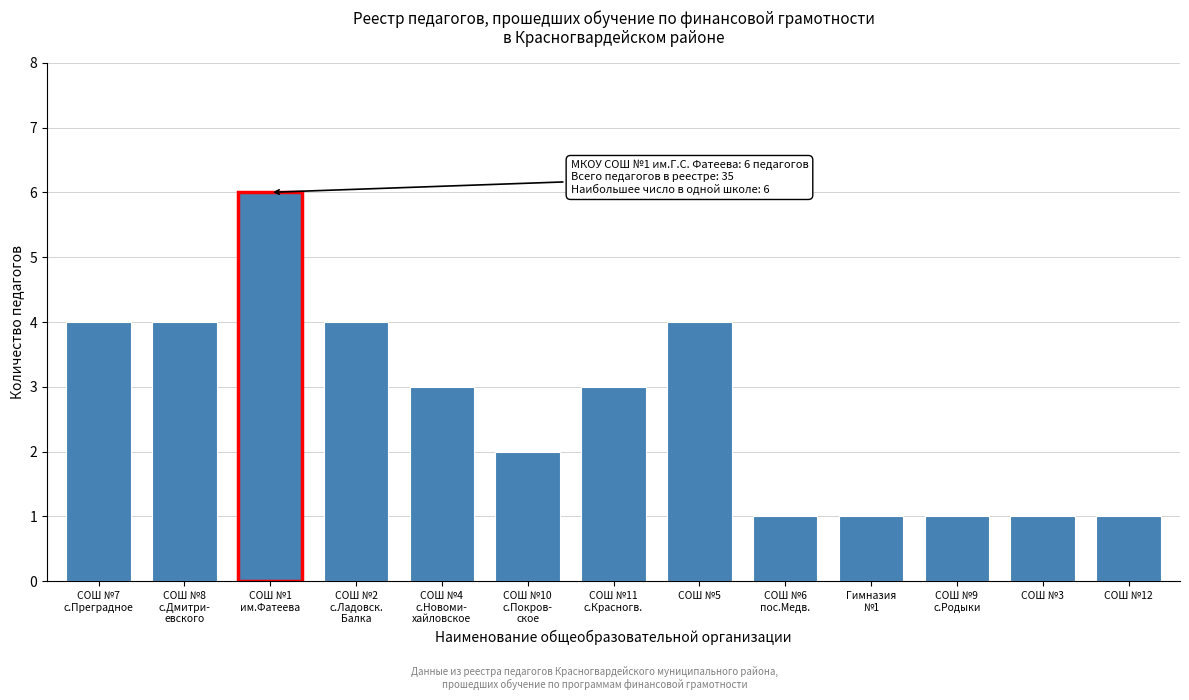

Reading left to right, what are all the values shown in this chart?

4	4	6	4	3	2	3	4	1	1	1	1	1